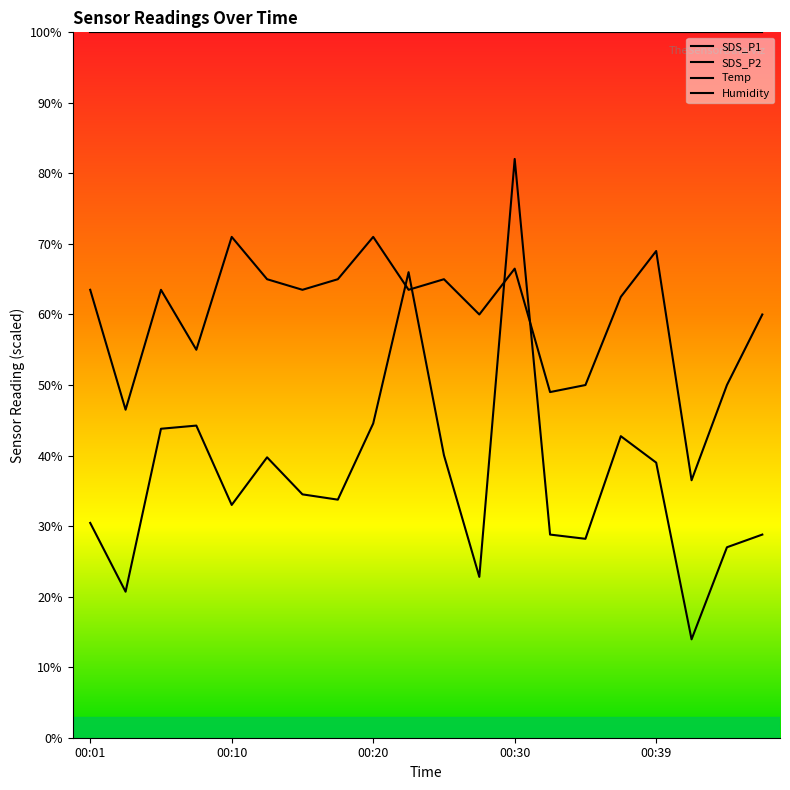

What is the value of the SDS_P2 point at the 14th from the left?

49.0